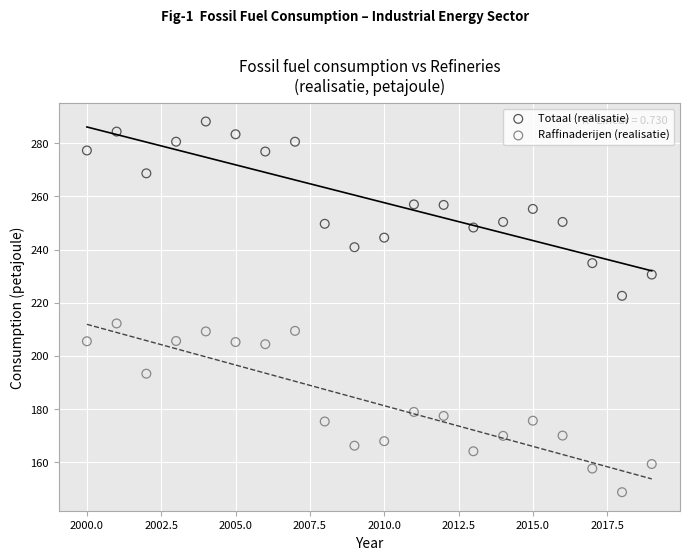

Which series has the largest Y range (max minus min)?

Totaal (realisatie)